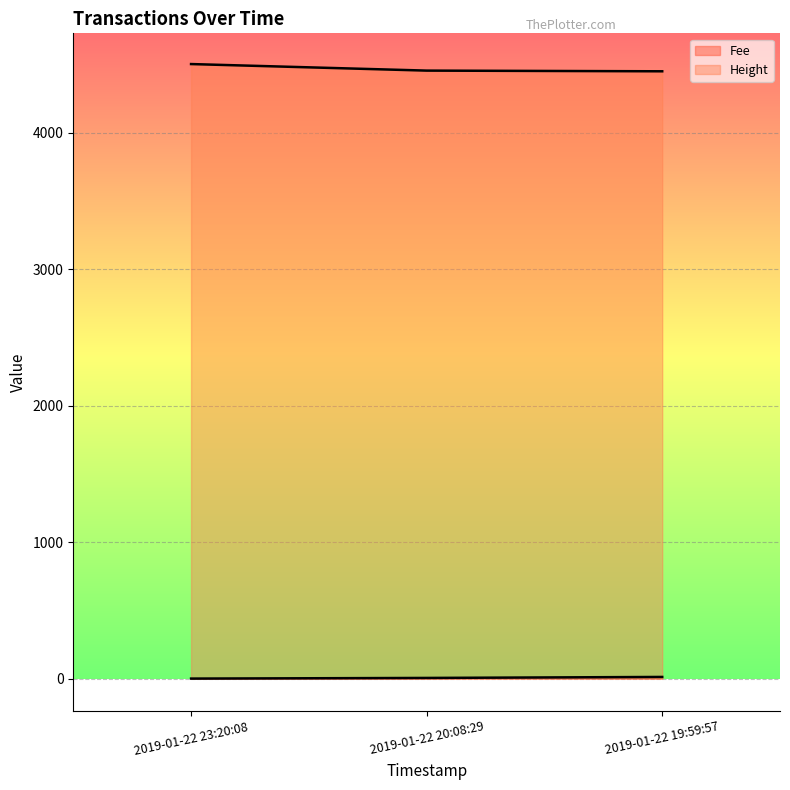

At how many categories does at least one series exceed 4386?

3